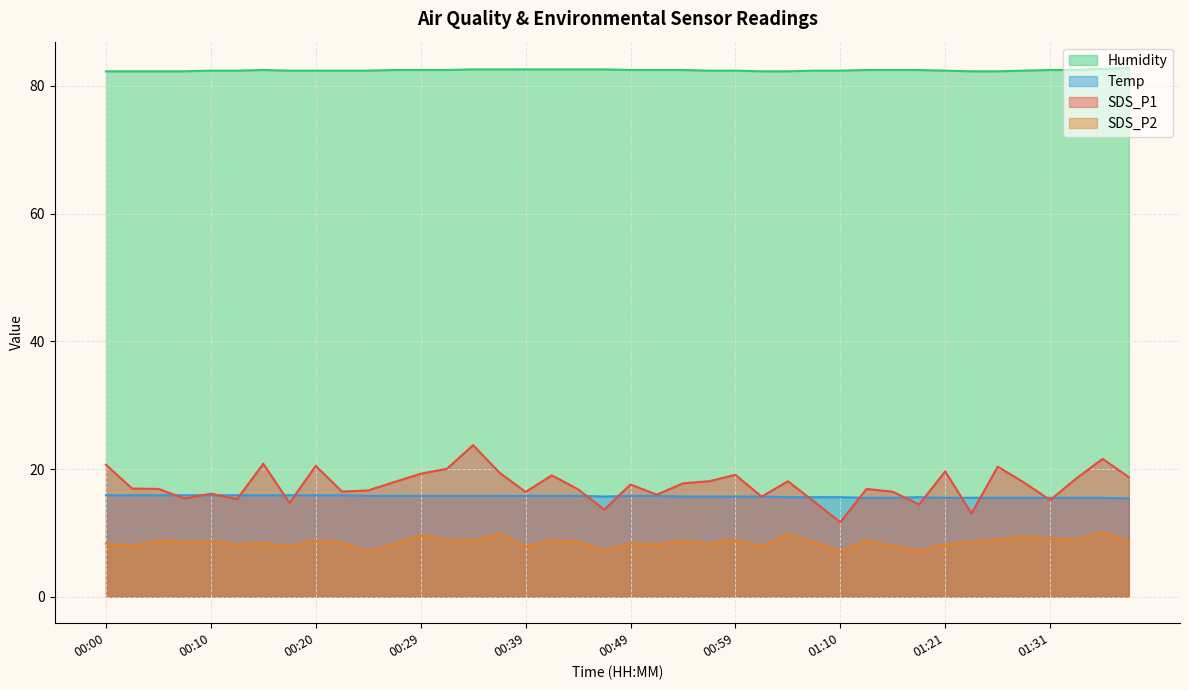

At which category does Humidity reach its first local peak?

00:15